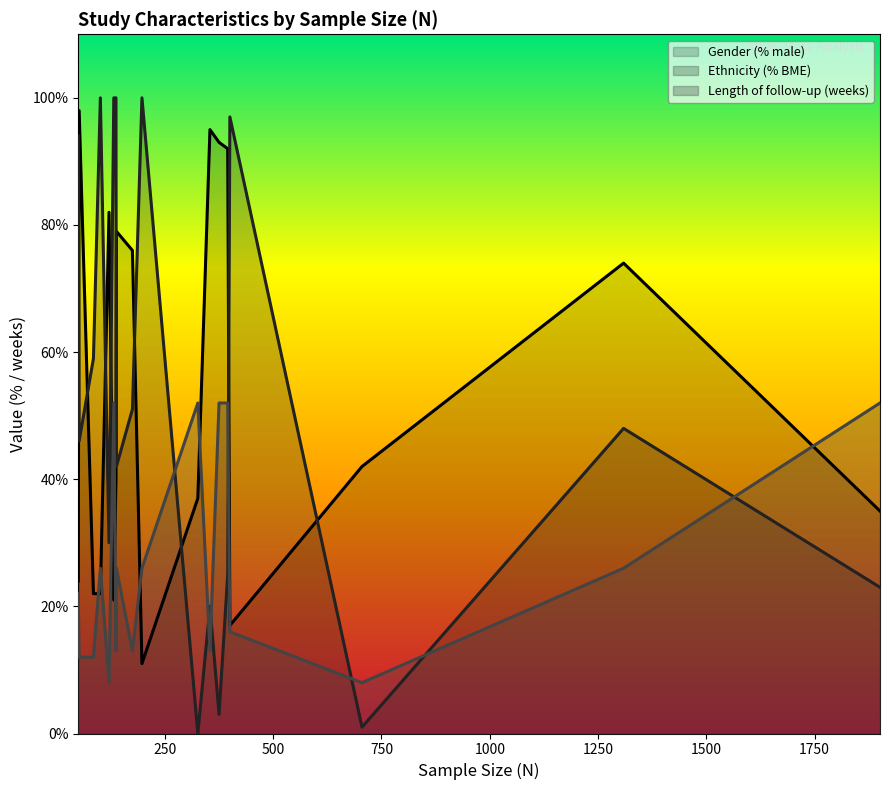

What is the greatest value displayed?

100